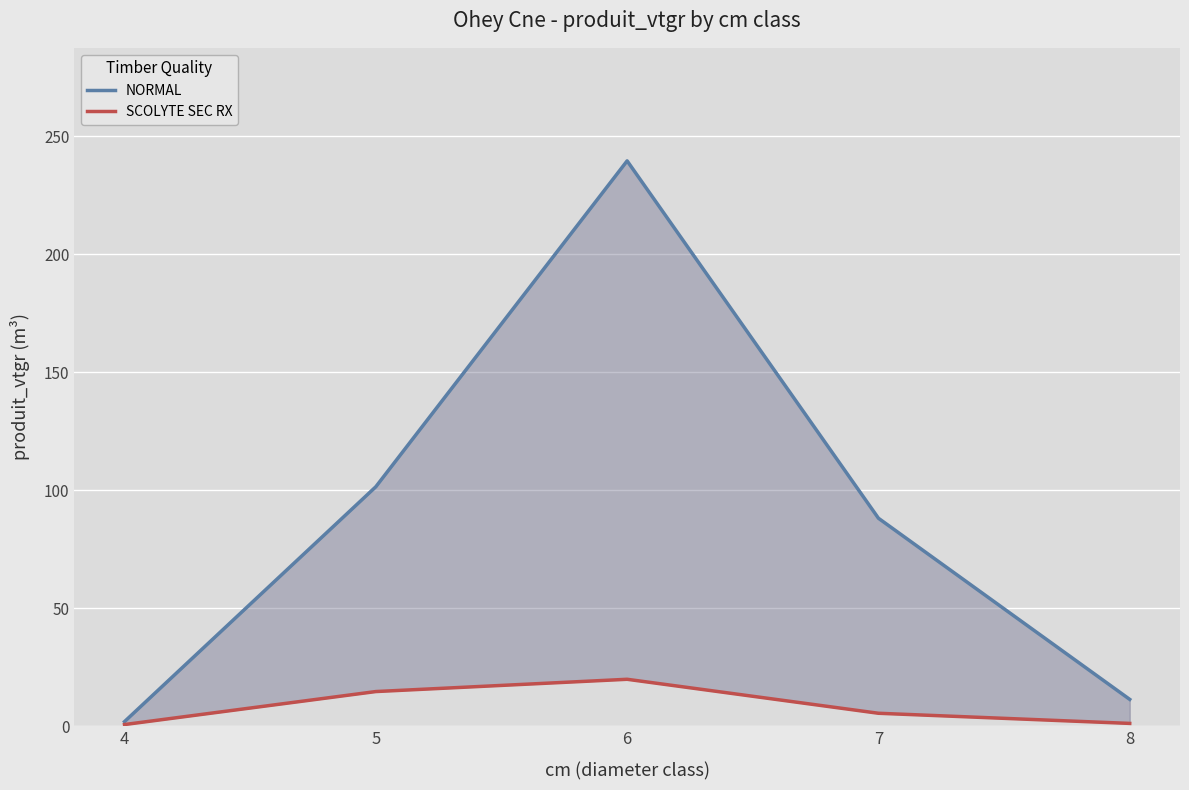

True or false: NORMAL and SCOLYTE SEC RX cross at least once.

False